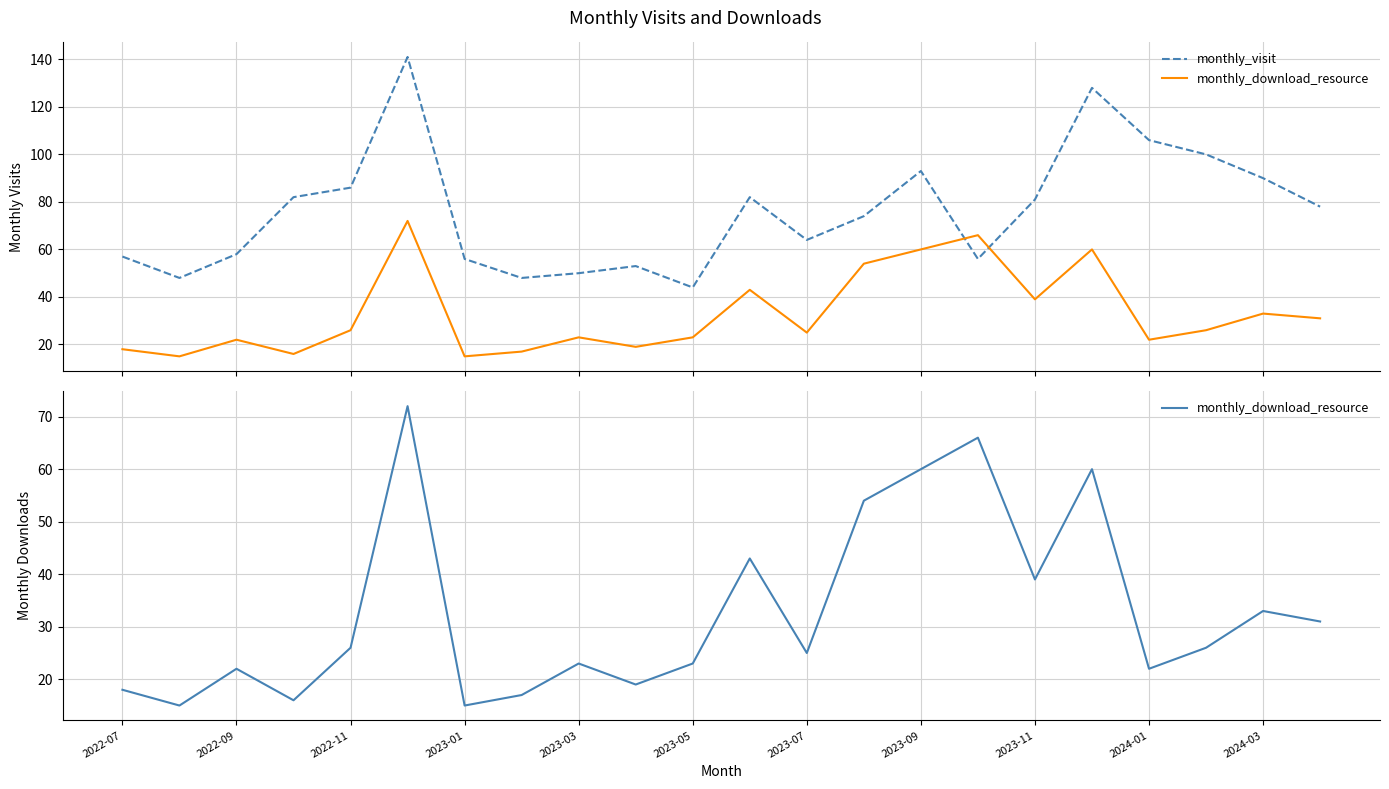

What is the minimum value for monthly_visit?

44